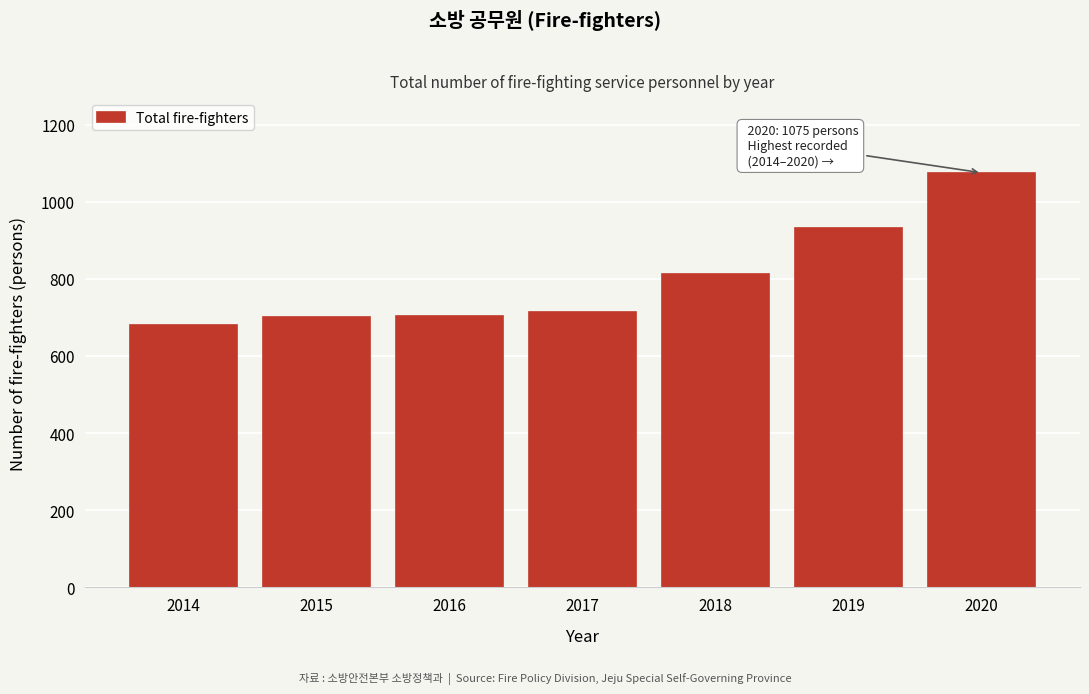

True or false: the data shows 1281 at 2019.

False